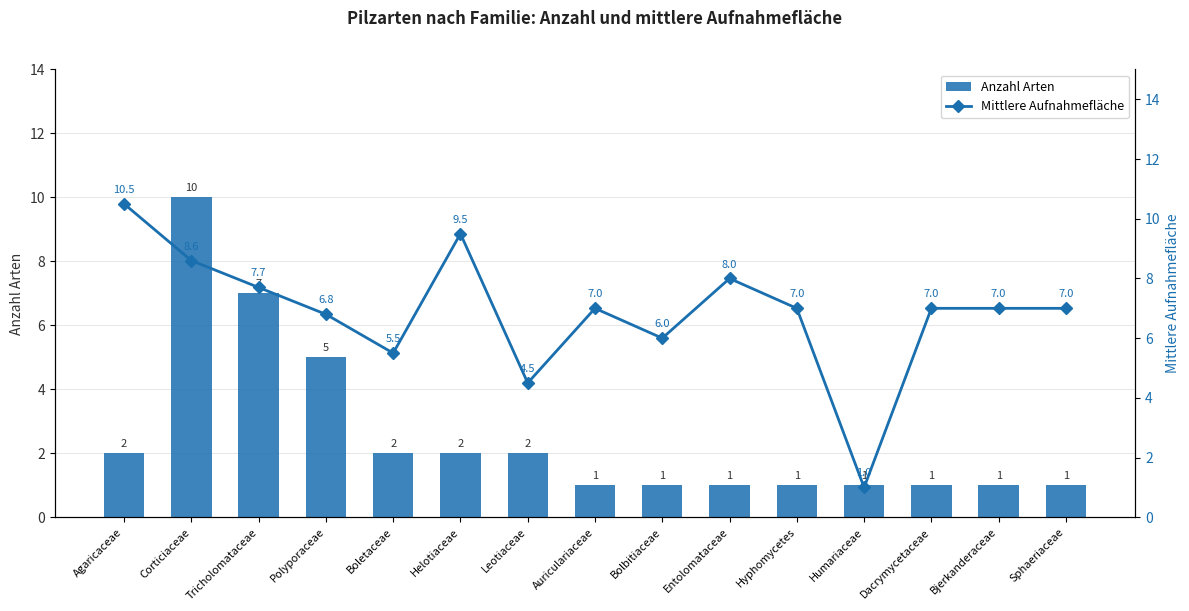

What position from the right is Bolbitiaceae?

7